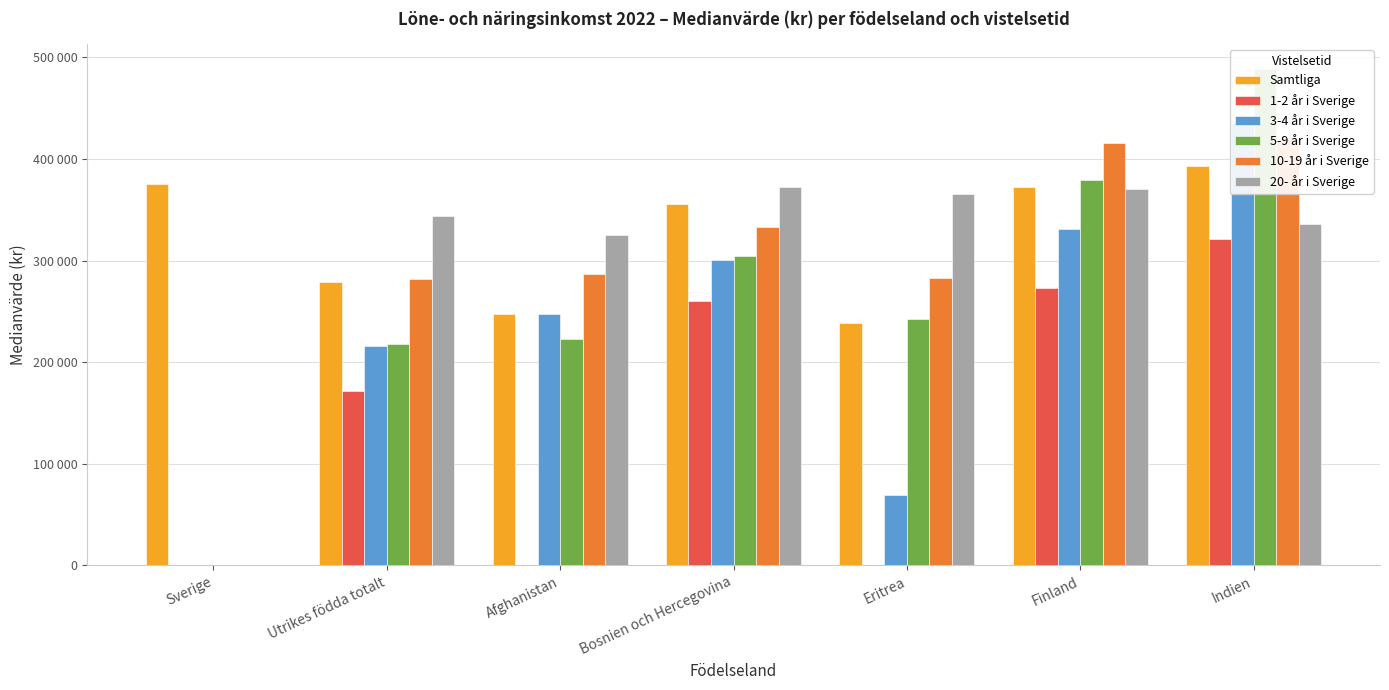

At which label does 20- år i Sverige first exceed 344193?

Bosnien och Hercegovina